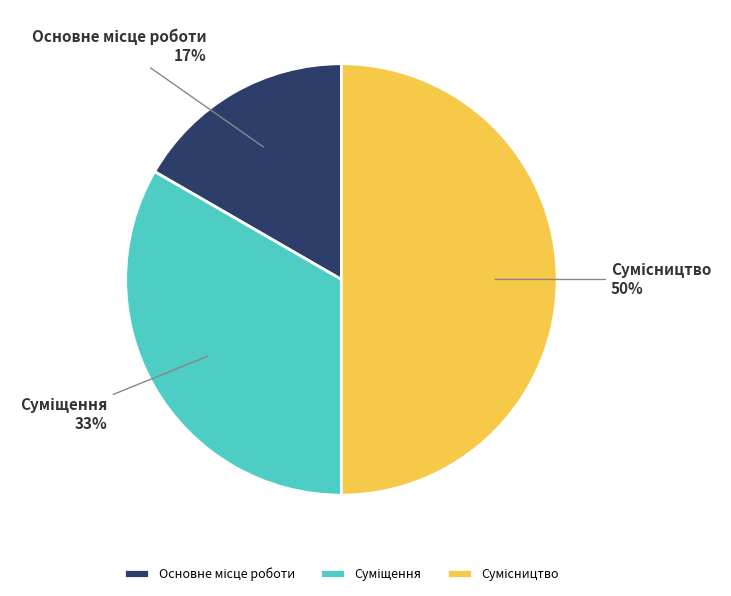

To the nearest percent, what is the average slice percentage?

33%